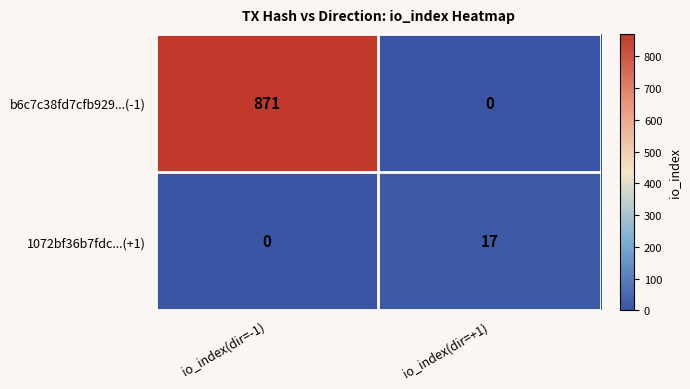

At which category is the sum across all series the highest?

io_index(dir=-1)